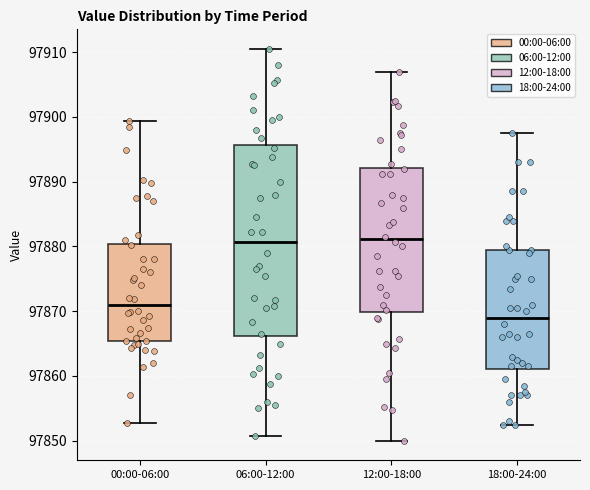

Reading left to right, transcribe this box plot: for each box, give where its median line is, the range the box spans, and where its two whiskers end, as read against the y-axis. The values are not printed on the chart, so give them approximately, as read against the axis.

00:00-06:00: median 97871, box 97865 to 97880, whiskers 97853 to 97899
06:00-12:00: median 97881, box 97866 to 97896, whiskers 97851 to 97911
12:00-18:00: median 97881, box 97870 to 97892, whiskers 97850 to 97907
18:00-24:00: median 97869, box 97861 to 97880, whiskers 97853 to 97898